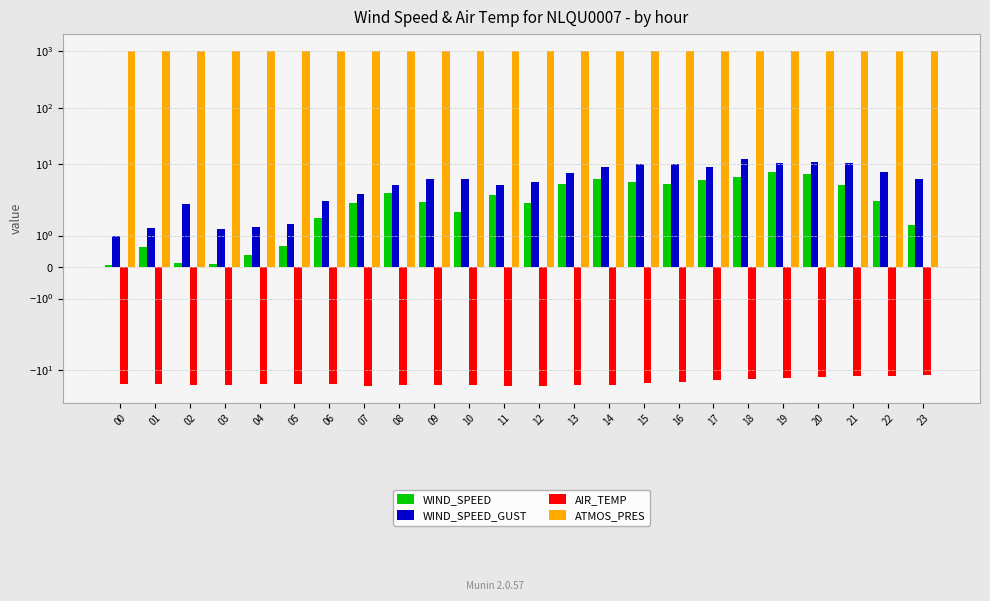

Reading right to left, extract all data points from this chart.

WIND_SPEED: 23=1.3	22=2.2	21=4.4	20=6.7	19=7.3	18=6.1	17=5.4	16=4.6	15=5.0	14=5.6	13=4.6	12=2.1	11=2.9	10=1.8	09=2.2	08=3.1	07=2.1	06=1.6	05=0.7	04=0.4	03=0.1	02=0.1	01=0.6	00=0.1
WIND_SPEED_GUST: 23=5.5	22=7.4	21=10.7	20=10.9	19=10.8	18=12.4	17=8.9	16=10.4	15=10.2	14=9.1	13=7.1	12=5.0	11=4.4	10=5.4	09=5.6	08=4.4	07=3.1	06=2.2	05=1.4	04=1.3	03=1.2	02=2.0	01=1.2	00=1.0
AIR_TEMP: 23=-12.6	22=-12.7	21=-12.8	20=-13.3	19=-14.2	18=-14.5	17=-15.4	16=-16.3	15=-17.4	14=-18.3	13=-19.0	12=-19.2	11=-19.6	10=-19.0	09=-18.8	08=-18.9	07=-19.1	06=-18.0	05=-17.9	04=-17.8	03=-18.8	02=-18.4	01=-18.2	00=-17.9
ATMOS_PRES: 23=1004.8	22=1005.0	21=1005.2	20=1005.4	19=1005.5	18=1005.7	17=1005.9	16=1006.9	15=1007.1	14=1007.1	13=1007.7	12=1008.0	11=1007.6	10=1006.7	09=1006.4	08=1006.1	07=1006.0	06=1005.4	05=1004.9	04=1004.2	03=1003.6	02=1002.7	01=1002.5	00=1002.1